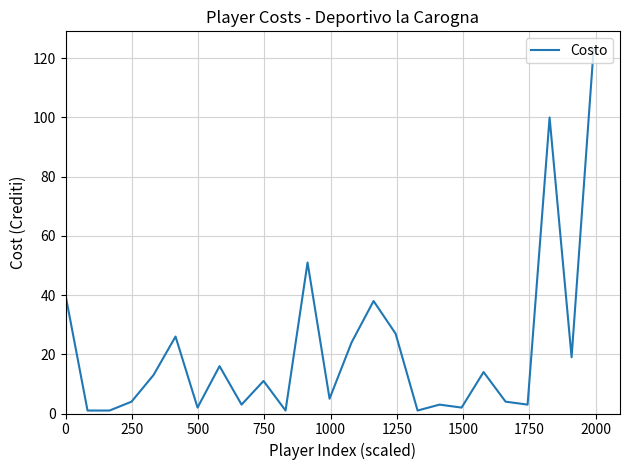

What is the difference between the maximum and minimum values?

122